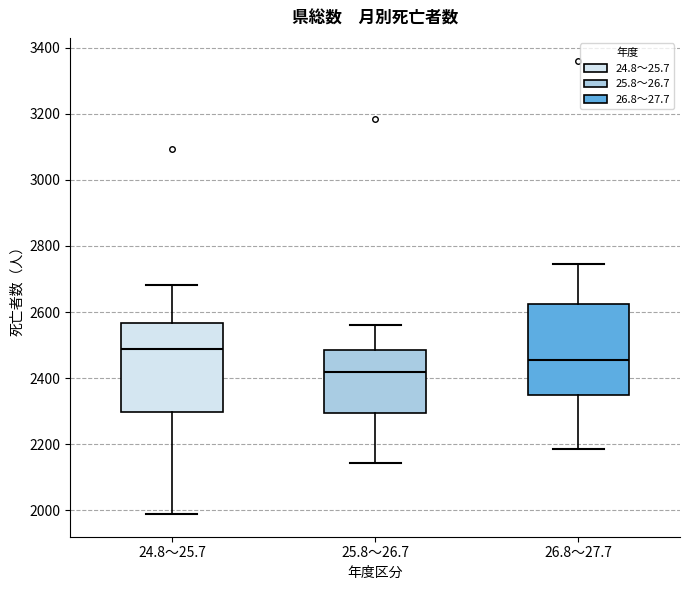

Reading left to right, transcribe this box plot: for each box, give where its median line is, the range the box spans, and where its two whiskers end, as read against the y-axis. The values are not printed on the chart, so give them approximately, as read against the axis.

24.8～25.7: median 2480, box 2300 to 2560, whiskers 1980 to 2680
25.8～26.7: median 2420, box 2300 to 2480, whiskers 2140 to 2560
26.8～27.7: median 2460, box 2340 to 2620, whiskers 2180 to 2740